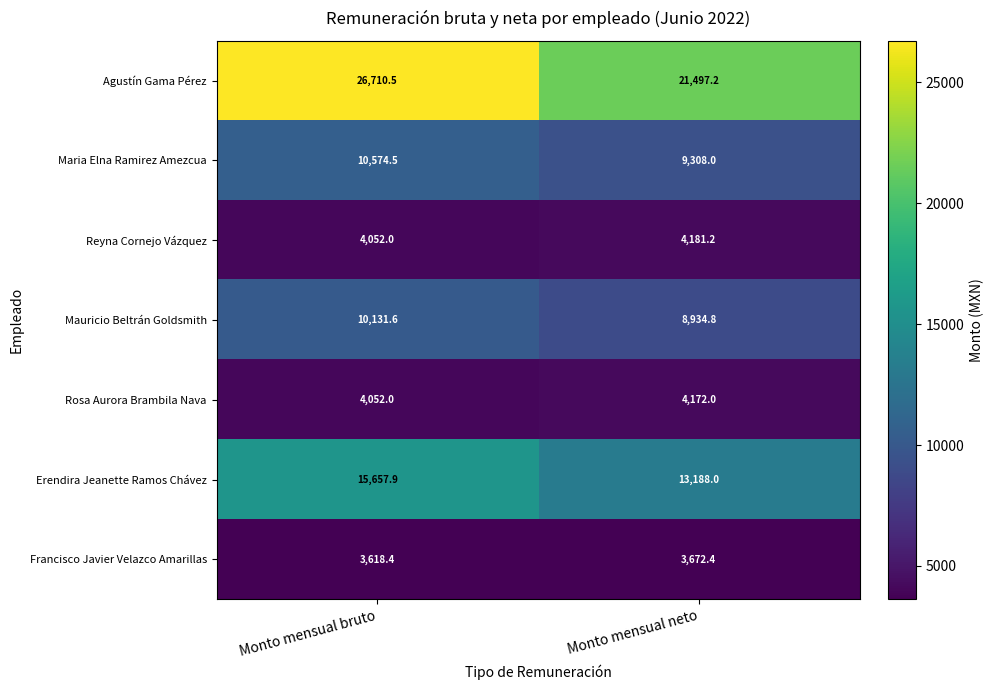

The value of Agustín Gama Pérez at Monto mensual bruto is 26710.5. True or false?

True